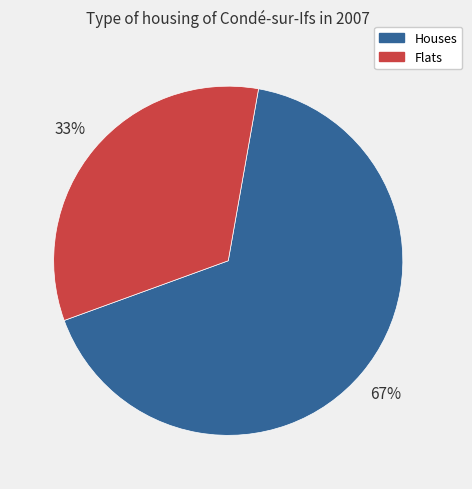

Which slice represents more than half of the pie?

Houses